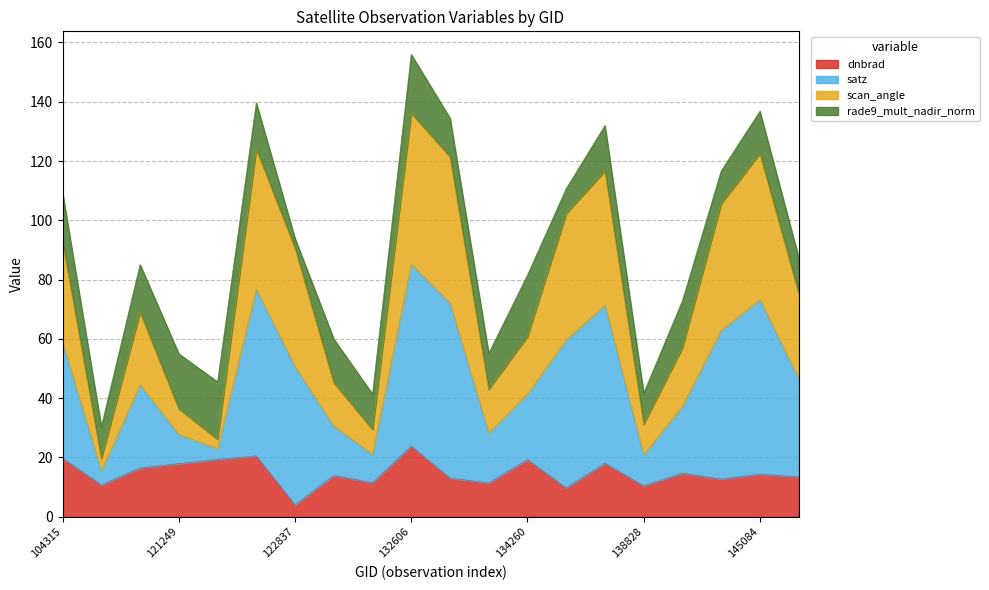

At which category is the sum across all series the highest?

132606